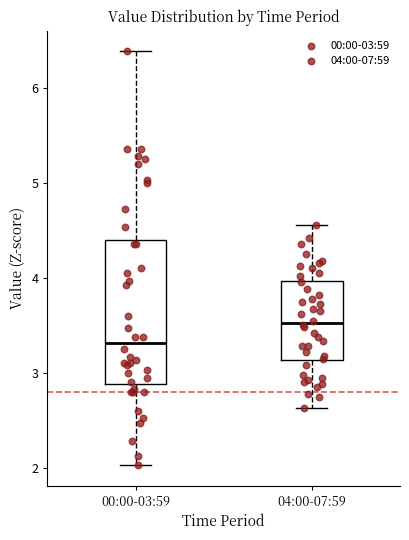

Reading left to right, transcribe this box plot: for each box, give where its median line is, the range the box spans, and where its two whiskers end, as read against the y-axis. The values are not printed on the chart, so give them approximately, as read against the axis.

00:00-03:59: median 3.3, box 2.9 to 4.4, whiskers 2.0 to 6.4
04:00-07:59: median 3.5, box 3.1 to 4.0, whiskers 2.6 to 4.6